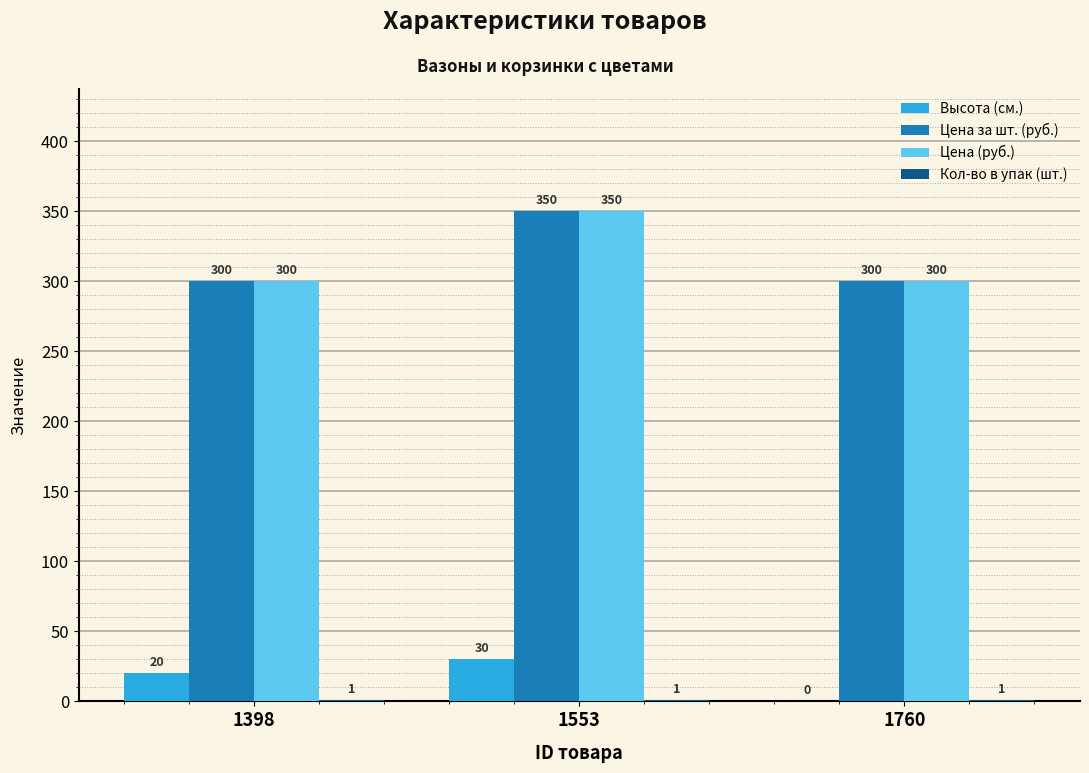

The Цена (руб.) series shows 300 at 1760. True or false?

True